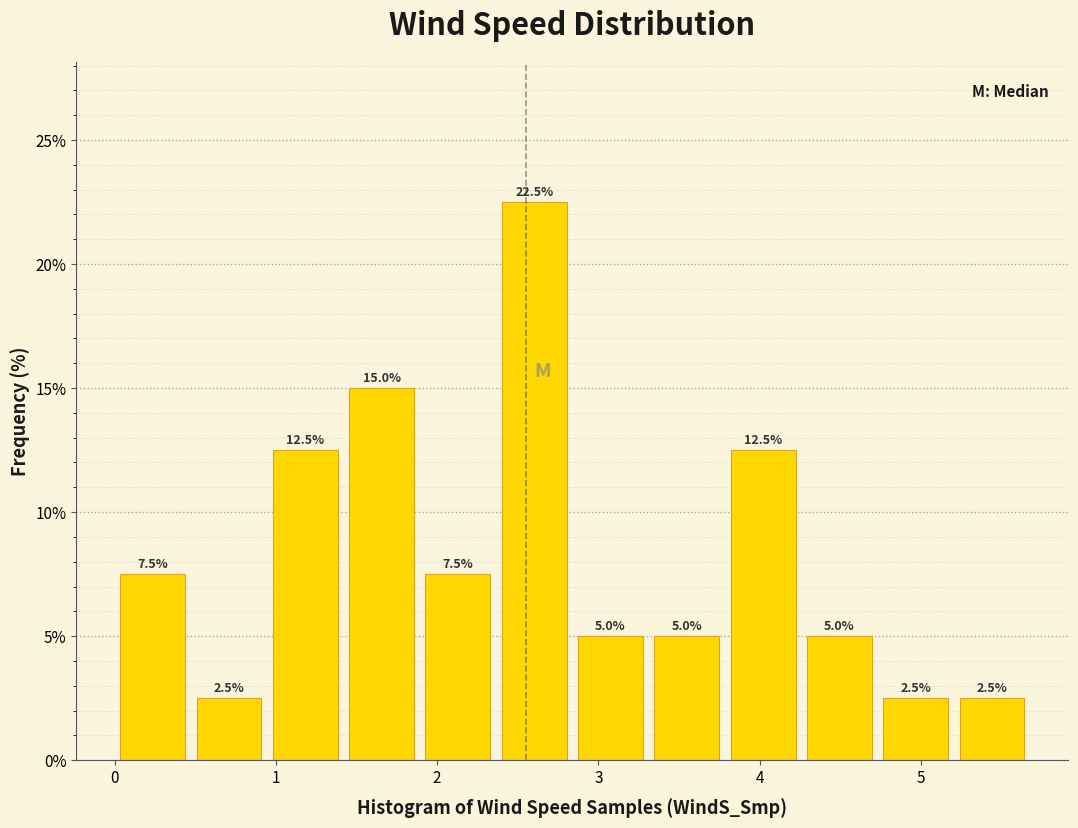

Reading left to right, transcribe this chart: for each bar, give the range it covers on the x-axis and its height. The bar edges are not printed on the chart, so give them approximately, as read against the axis.

0.0 to 0.5: 7.5
0.5 to 0.9: 2.5
0.9 to 1.4: 12.5
1.4 to 1.9: 15.0
1.9 to 2.4: 7.5
2.4 to 2.8: 22.5
2.8 to 3.3: 5.0
3.3 to 3.8: 5.0
3.8 to 4.3: 12.5
4.3 to 4.7: 5.0
4.7 to 5.2: 2.5
5.2 to 5.7: 2.5